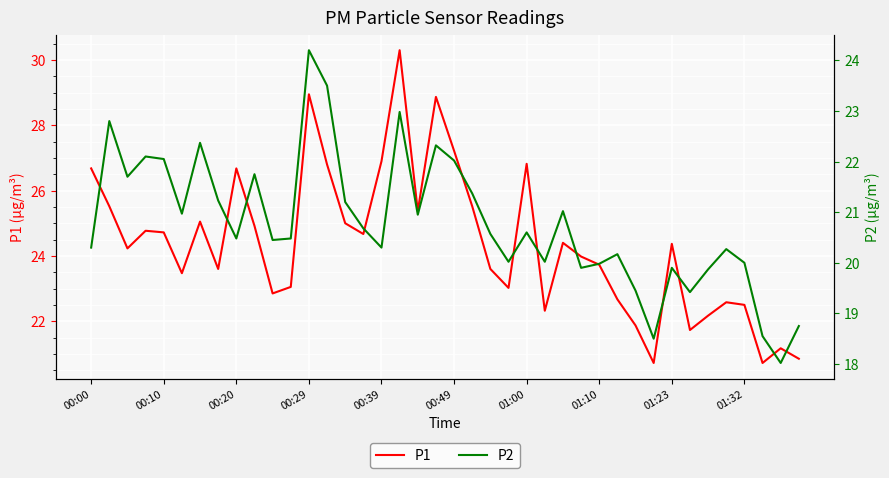

Which category has the highest value in the P1 series?

17